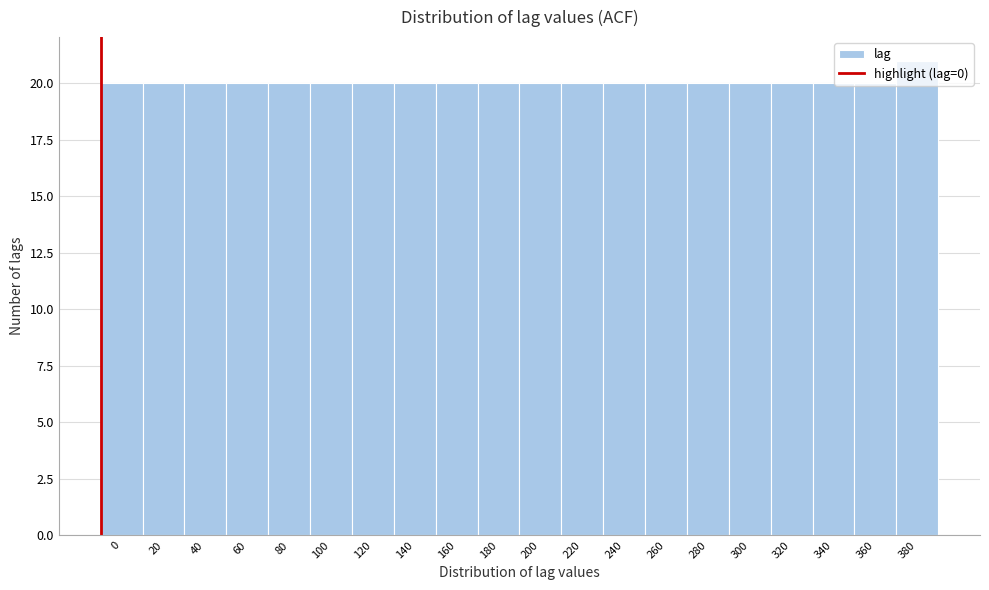

What is the value of the 18th bar from the left?

20